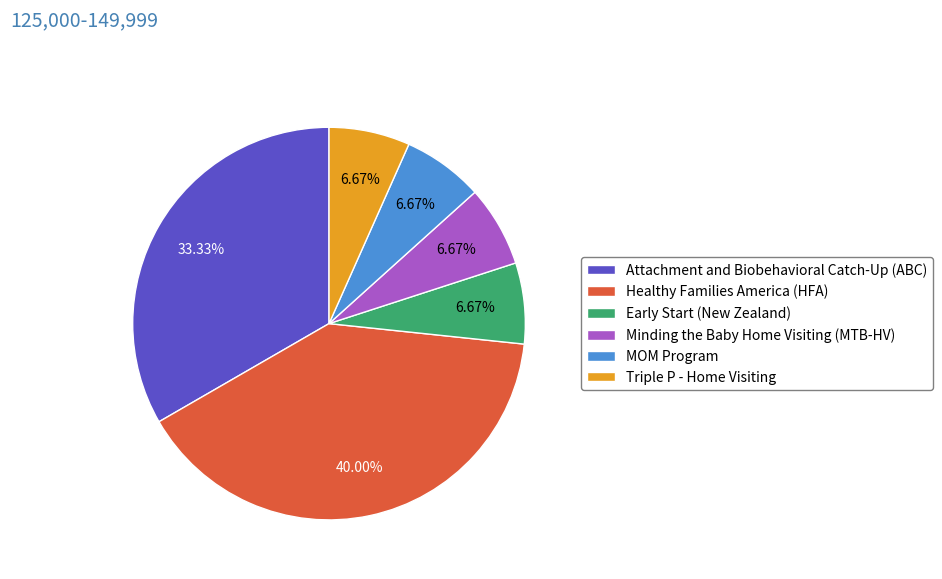

What percentage is the Attachment and Biobehavioral Catch-Up (ABC) slice, to the nearest percent?

33%